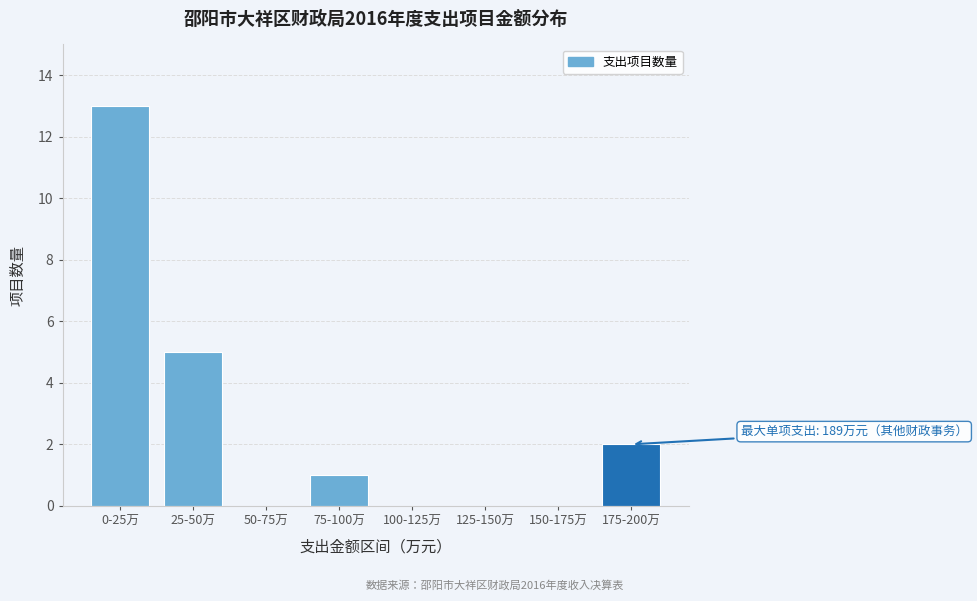

Reading left to right, transcribe all the data shown in this chart.

0-25万=13	25-50万=5	50-75万=0	75-100万=1	100-125万=0	125-150万=0	150-175万=0	175-200万=2